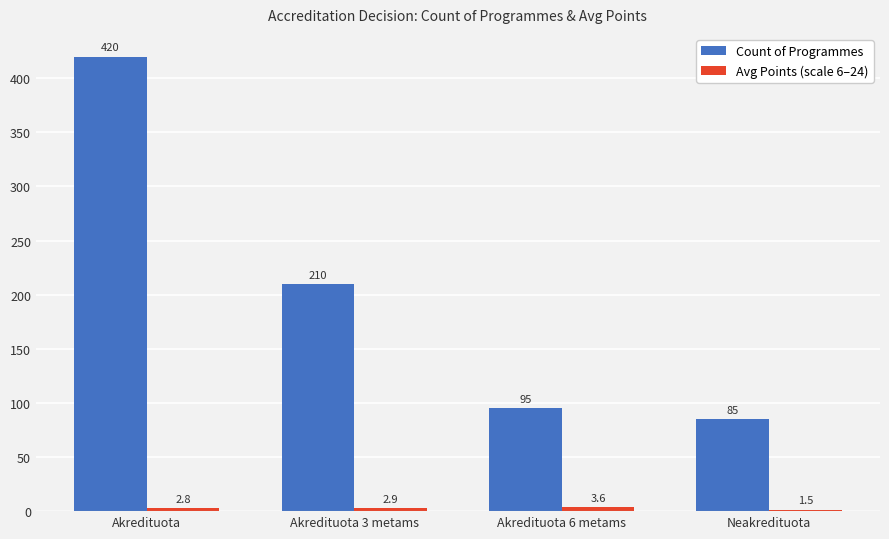

How many bars are there in total?

8